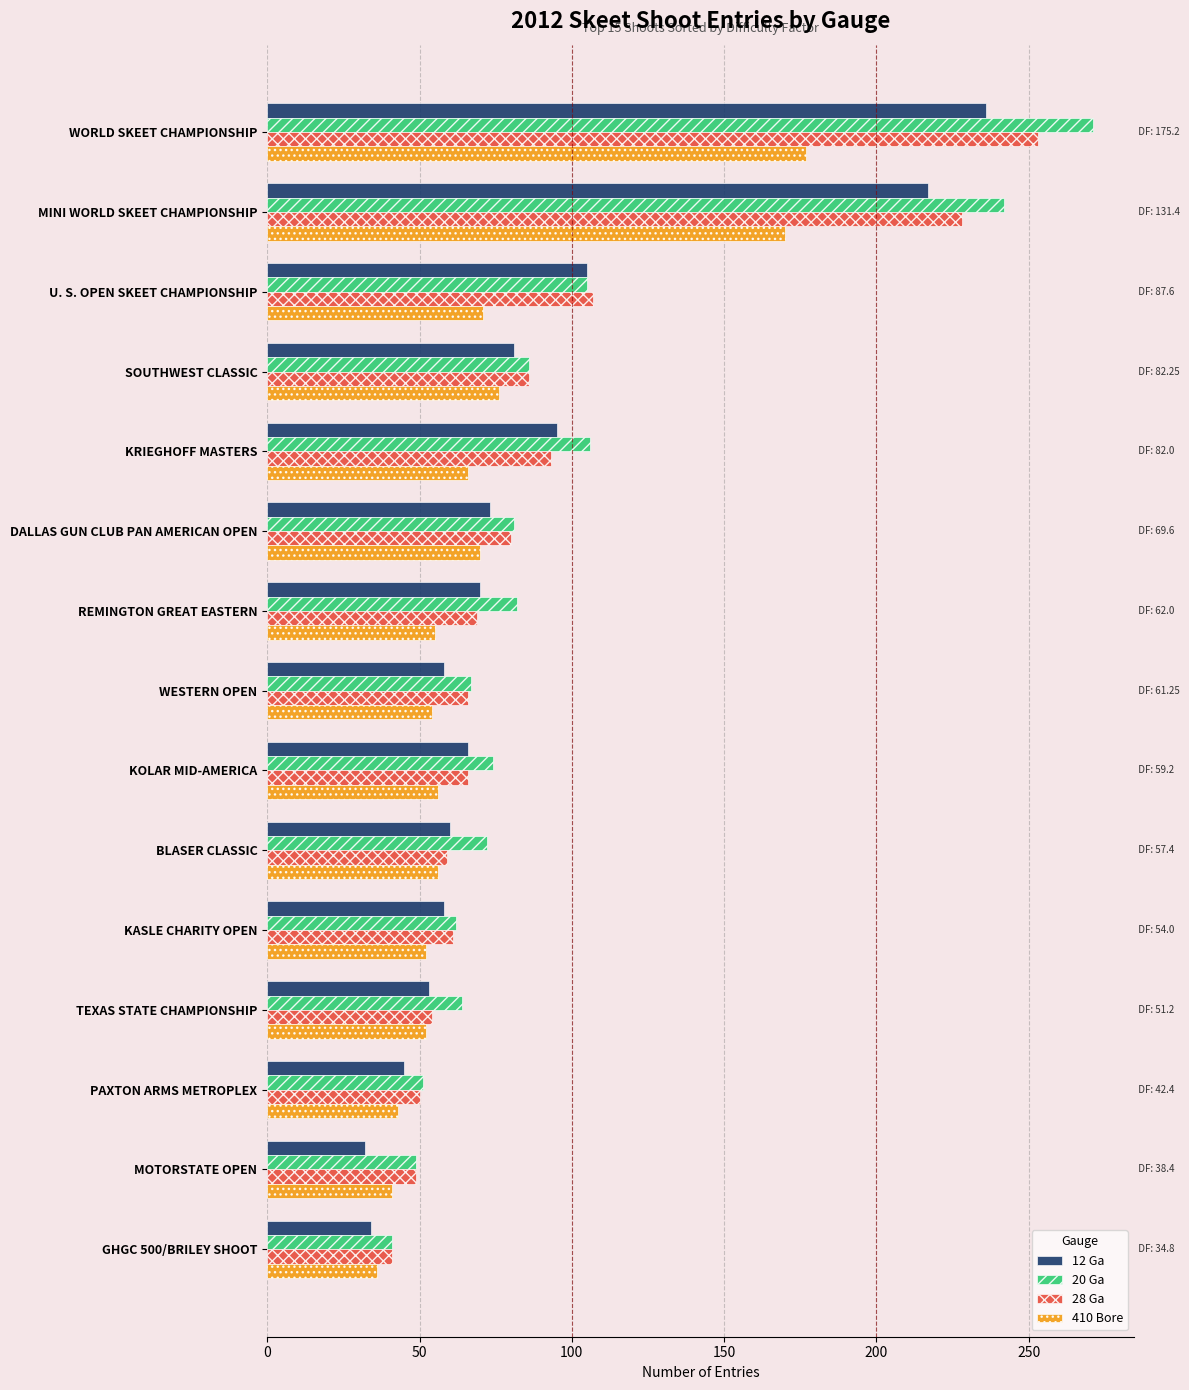

What is the maximum value for 12 Ga?

236